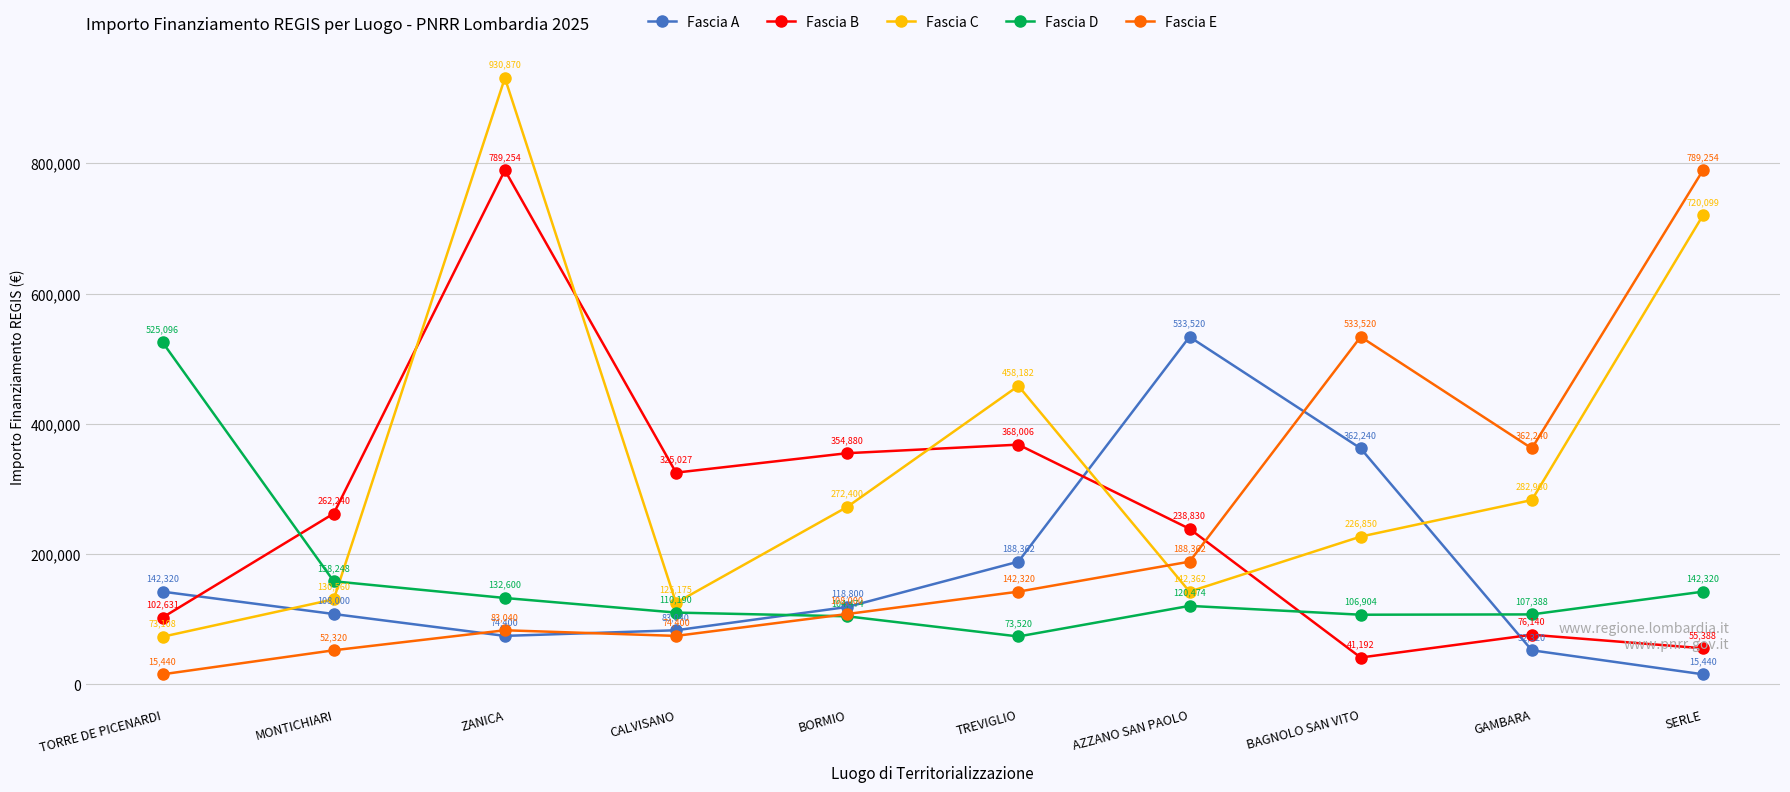

Does the chart display data point markers on the line(s)?

Yes